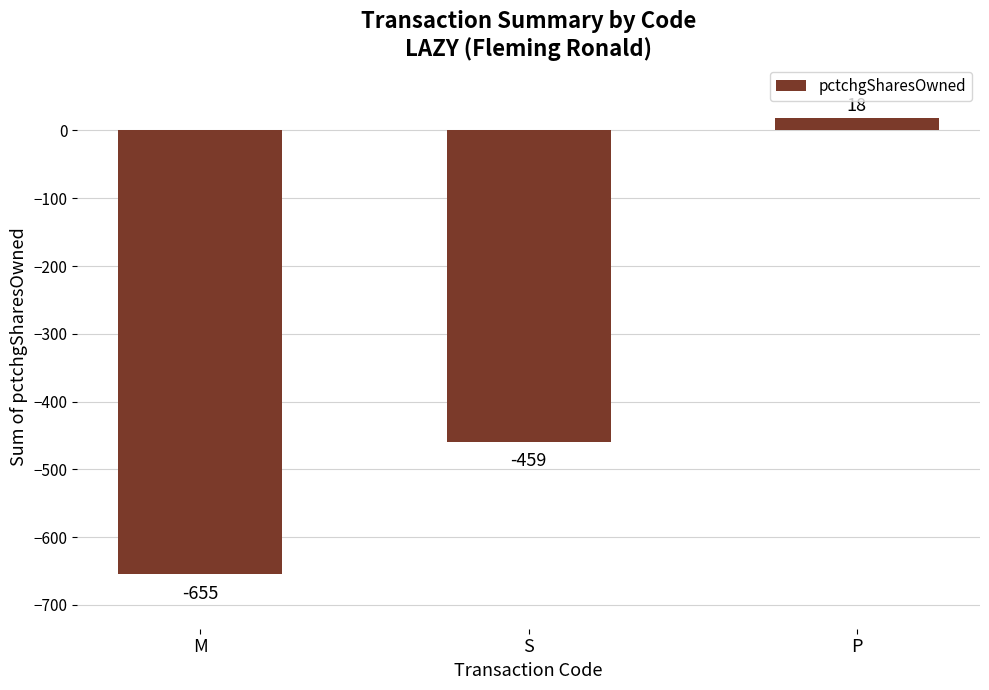

List the labels in order of value, smallest first.

M, S, P